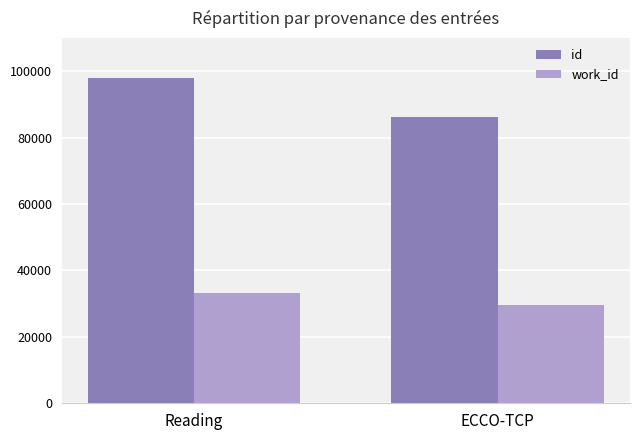

Between Reading and ECCO-TCP, which series saw the biggest shift?

id